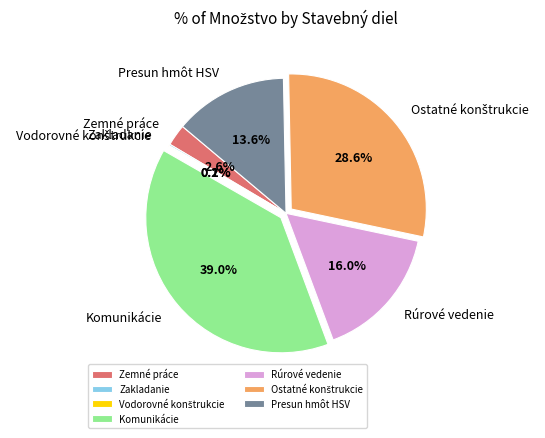

Which slice is the largest?

Komunikácie